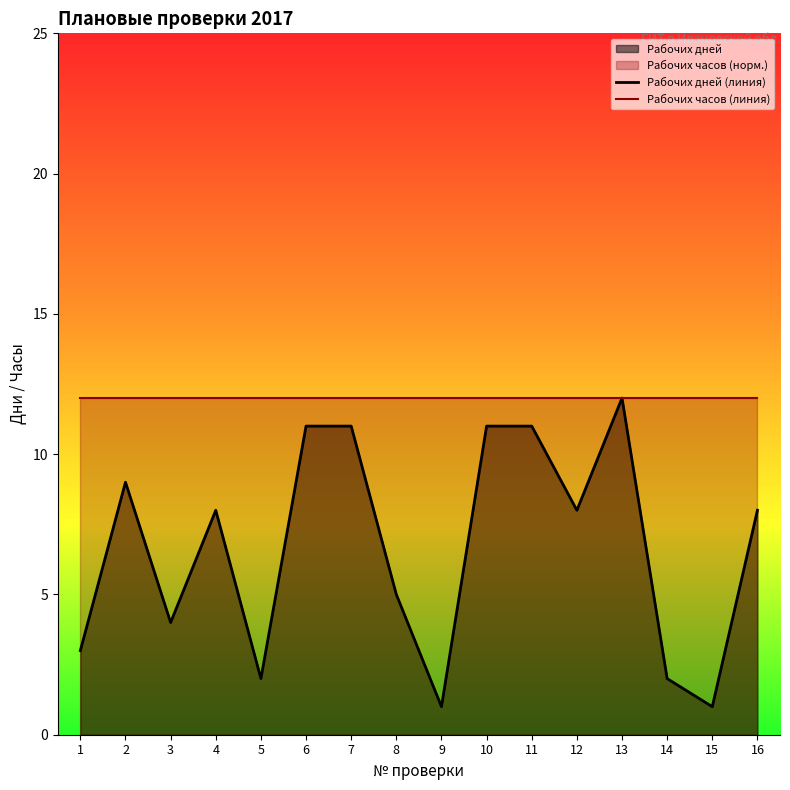

True or false: Рабочих часов (линия) and Рабочих дней (линия) intersect in this chart.

False